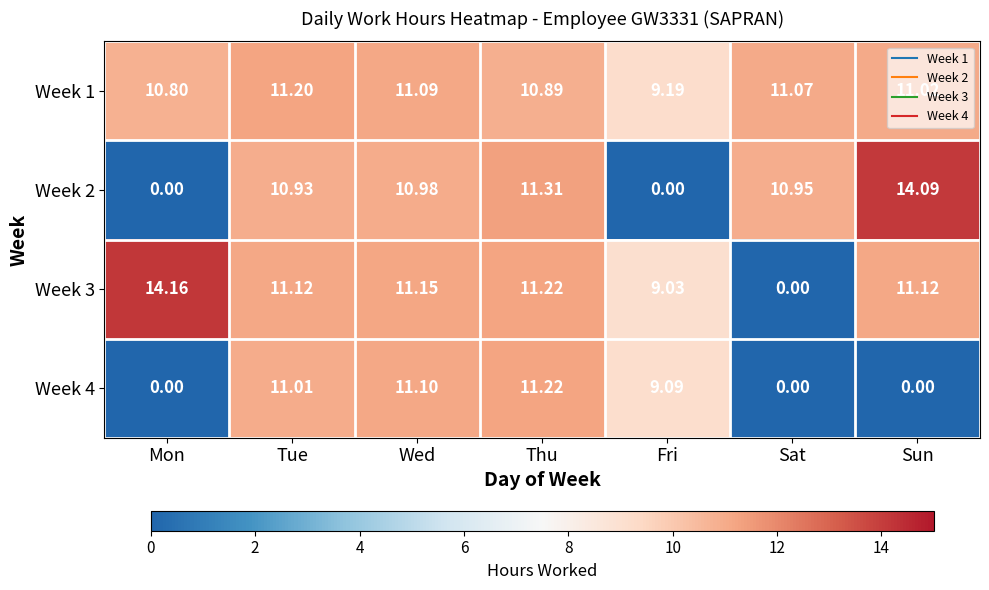

Is the value of Week 1 at Fri greater than the value of Week 2 at Tue?

No